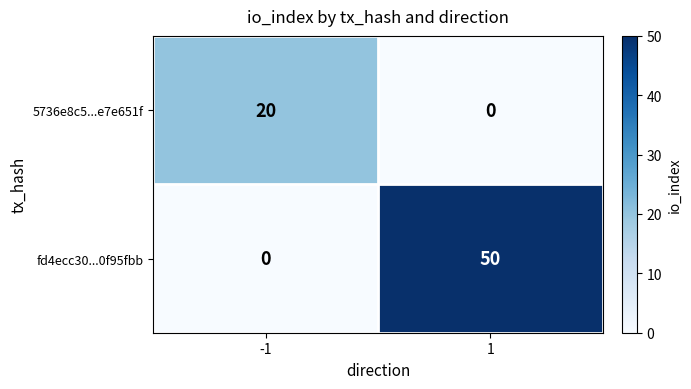

What is the difference between the fd4ecc30...0f95fbb values at -1 and 1?

50